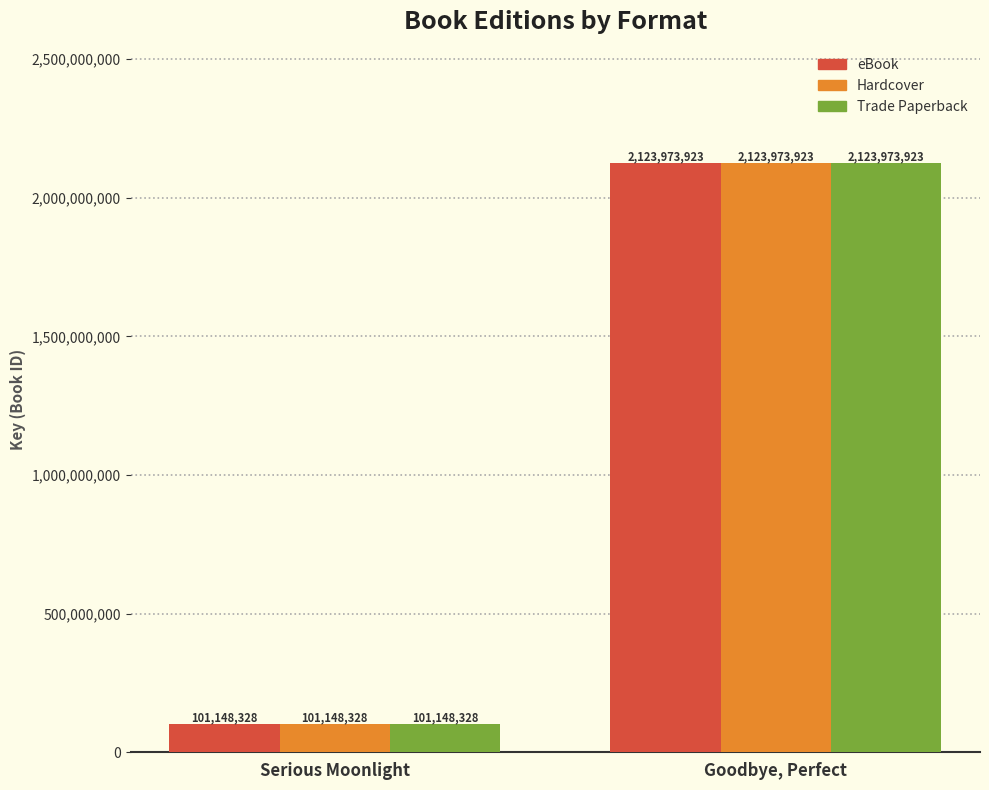

What is the difference between the Trade Paperback values at Serious Moonlight and Goodbye, Perfect?

2022825595